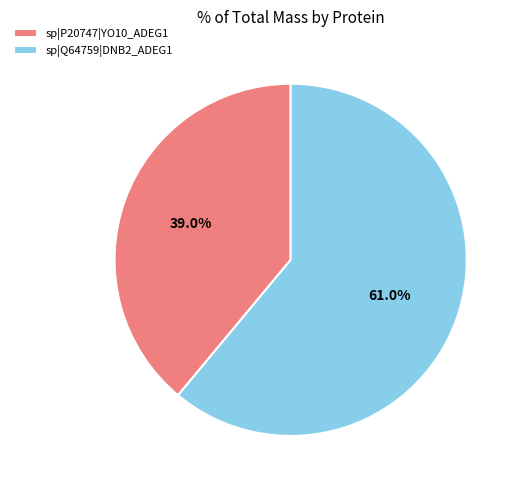

Which slice represents more than half of the pie?

sp|Q64759|DNB2_ADEG1